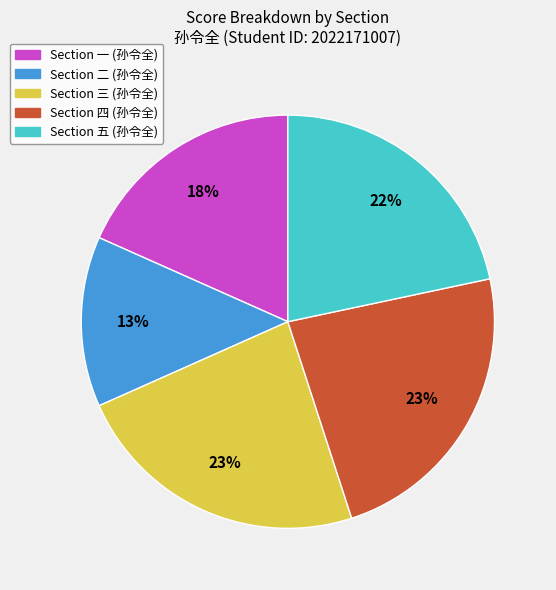

What is the ratio of the value at Section 二 (孙令全) to the value at Section 四 (孙令全)?

0.6